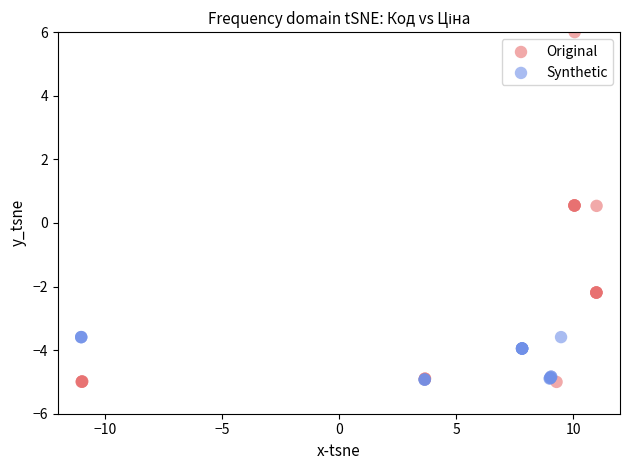

Which series contains the highest Y value?

Original